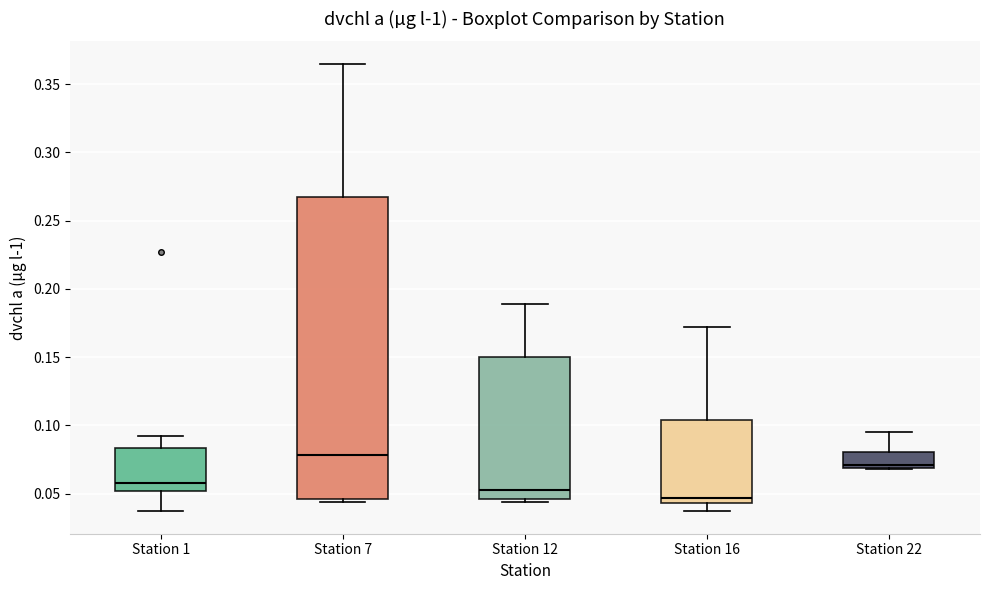

Where is the upper edge of the box for Station 22 on the y-axis? The values are not printed on the chart, so give them approximately, as read against the axis.

0.080